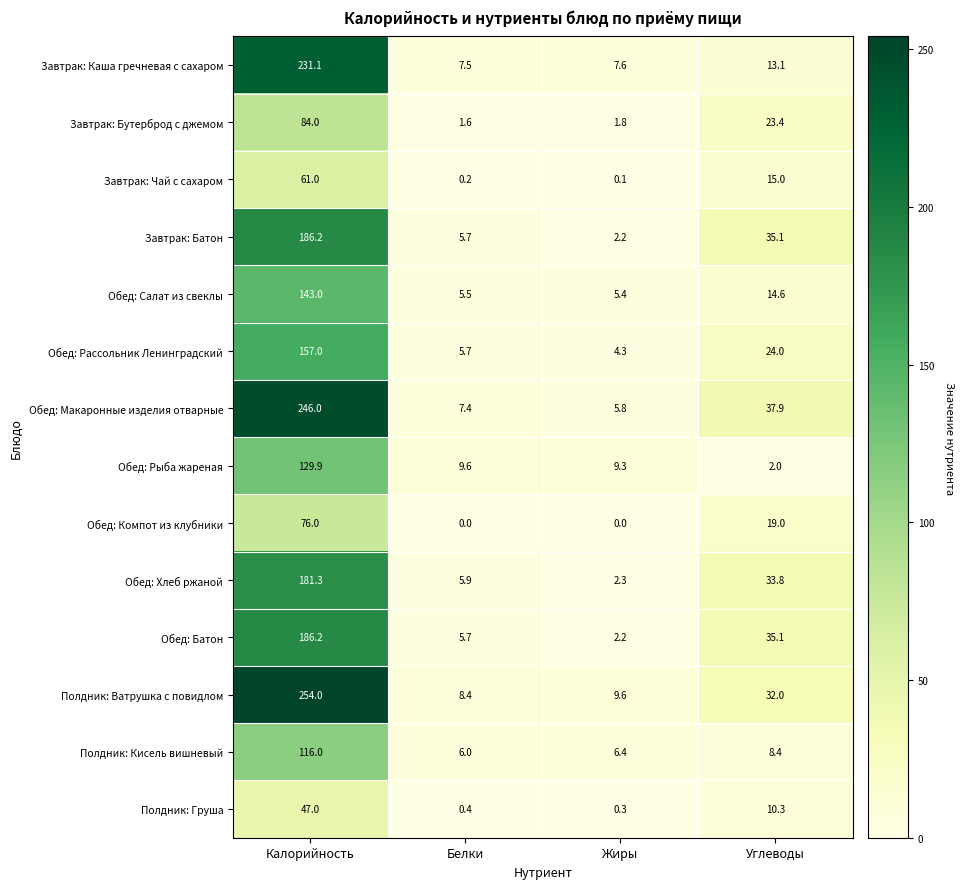

True or false: Завтрак: Каша гречневая с сахаром has a value of 108.3 at Калорийность.

False